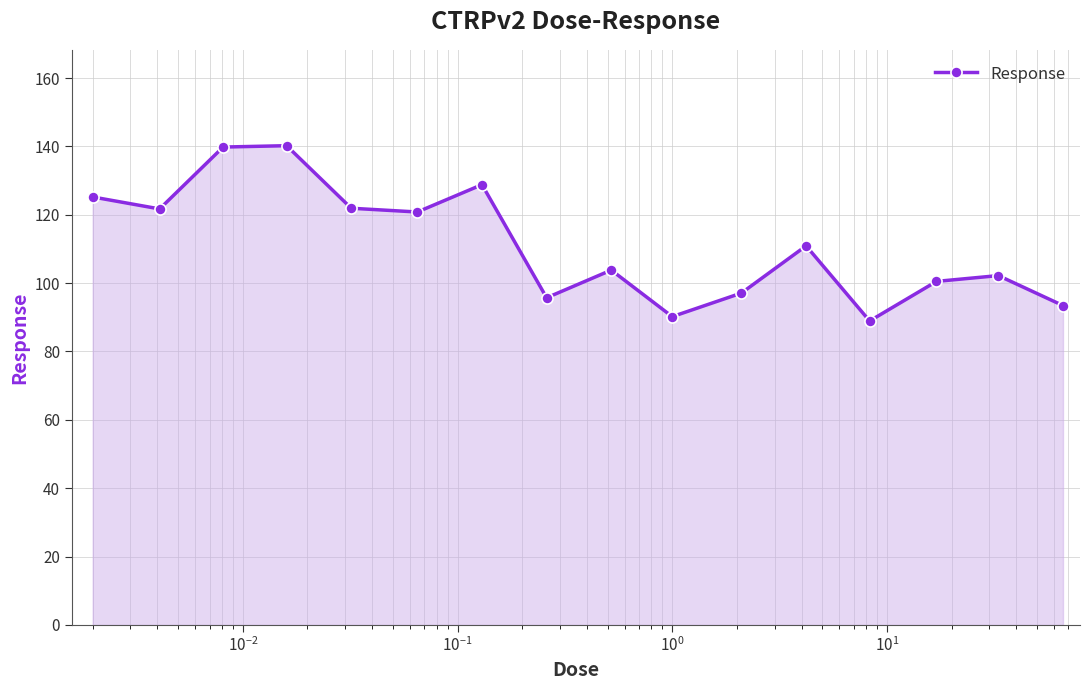

What is the sum of all values?

1781.1